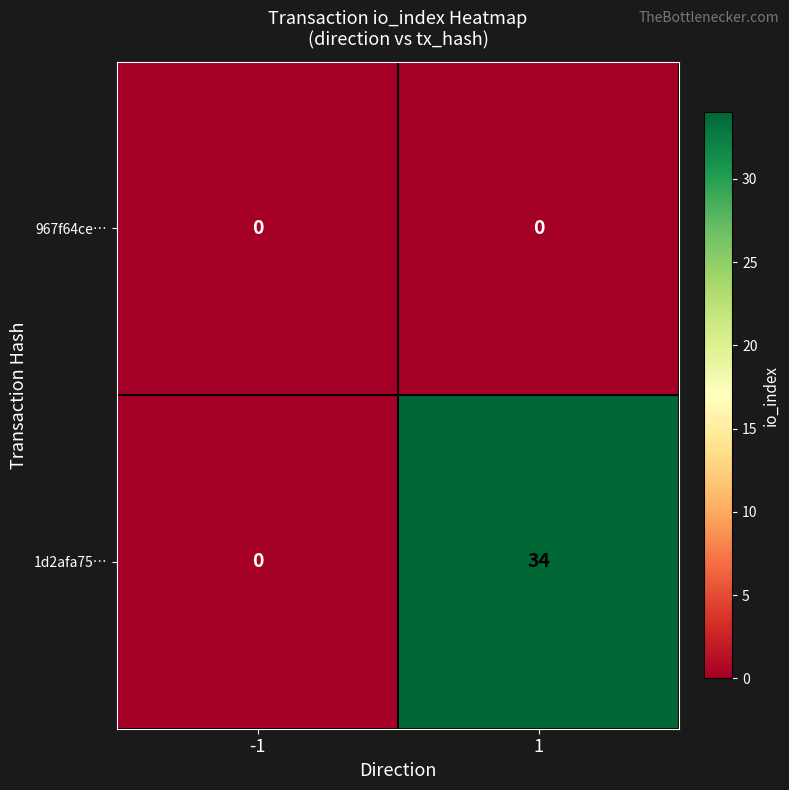

List the series in order of their peak value, highest first.

1d2afa75…, 967f64ce…